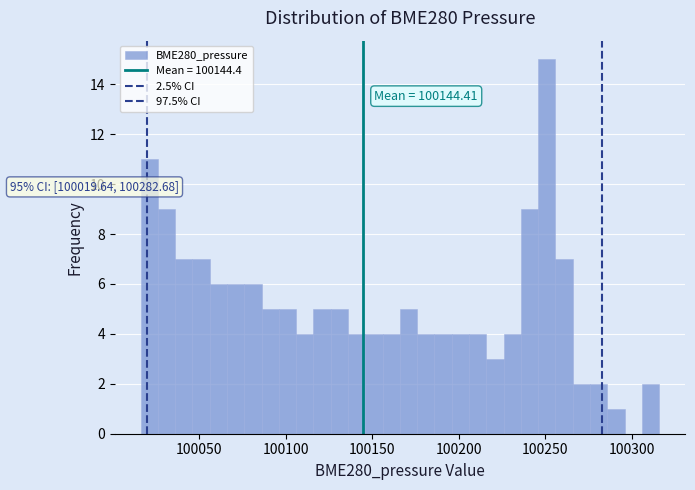

Read against the x-axis, roughly where is the centre of the tallest bar?

100250